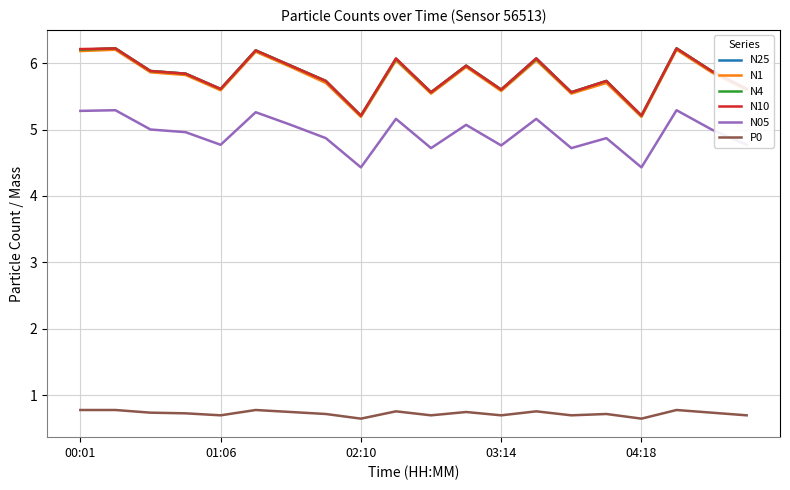

Which series has the widest spread of values?

N25